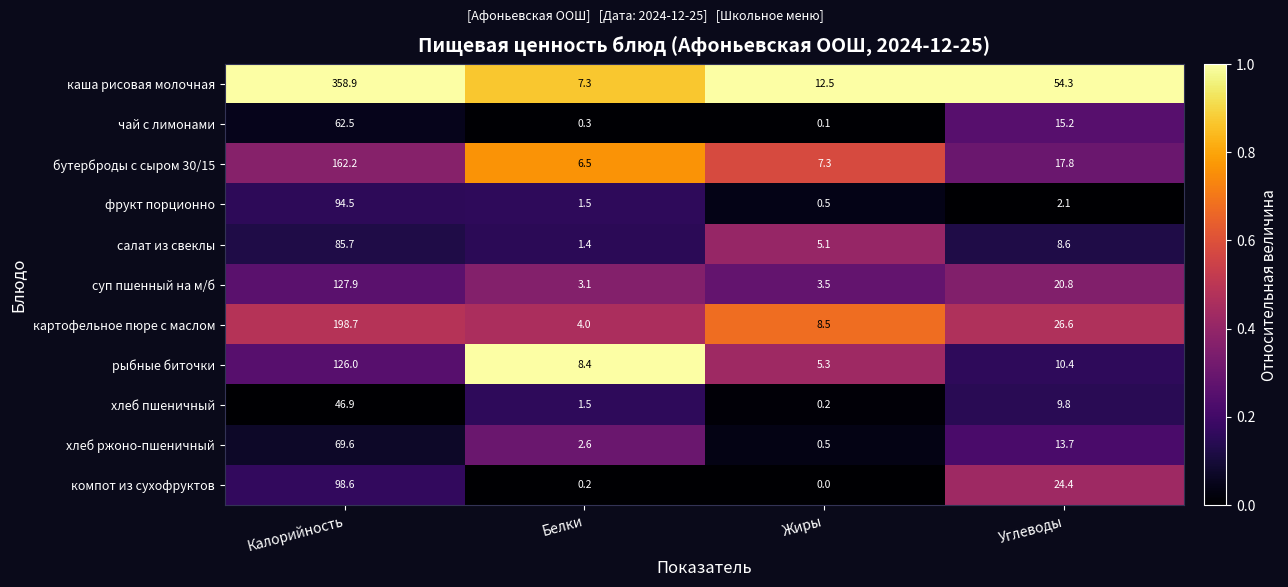

List the series in order of their peak value, lowest first.

хлеб пшеничный, чай с лимонами, хлеб ржоно-пшеничный, салат из свеклы, фрукт порционно, компот из сухофруктов, рыбные биточки, суп пшенный на м/б, бутерброды с сыром 30/15, картофельное пюре с маслом, каша рисовая молочная